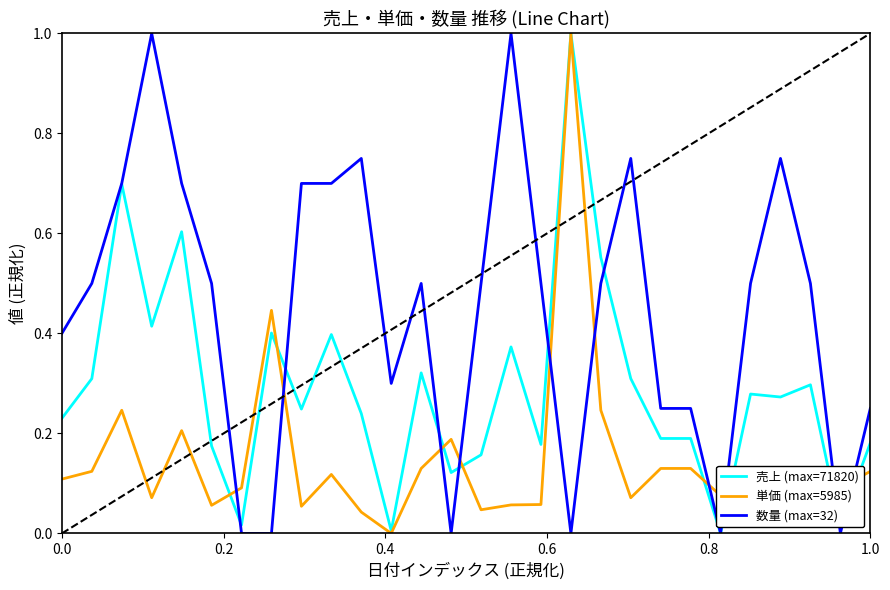

Which series has the largest total across all categories?

数量 (max=32)